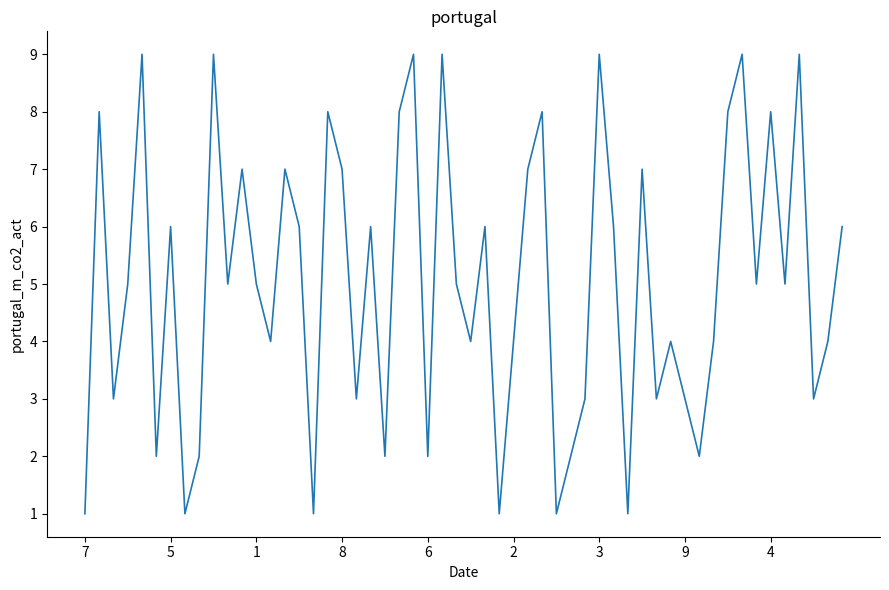

Is this an area chart (filled region under the line)?

No